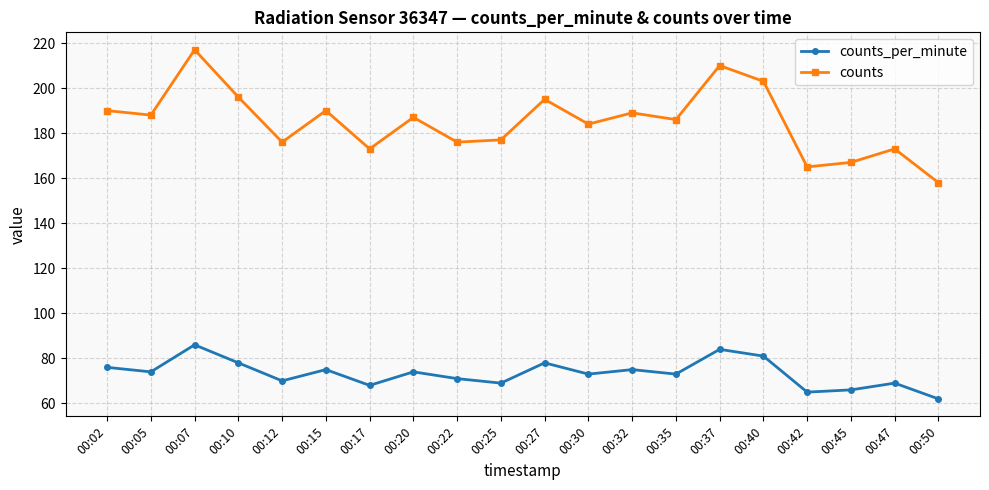

What is the highest value of the counts series?

217